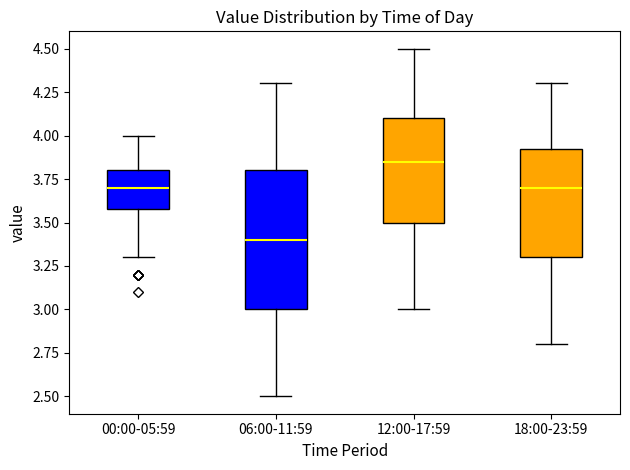

Which box is the tallest, from its lower edge to its upper edge?

06:00-11:59